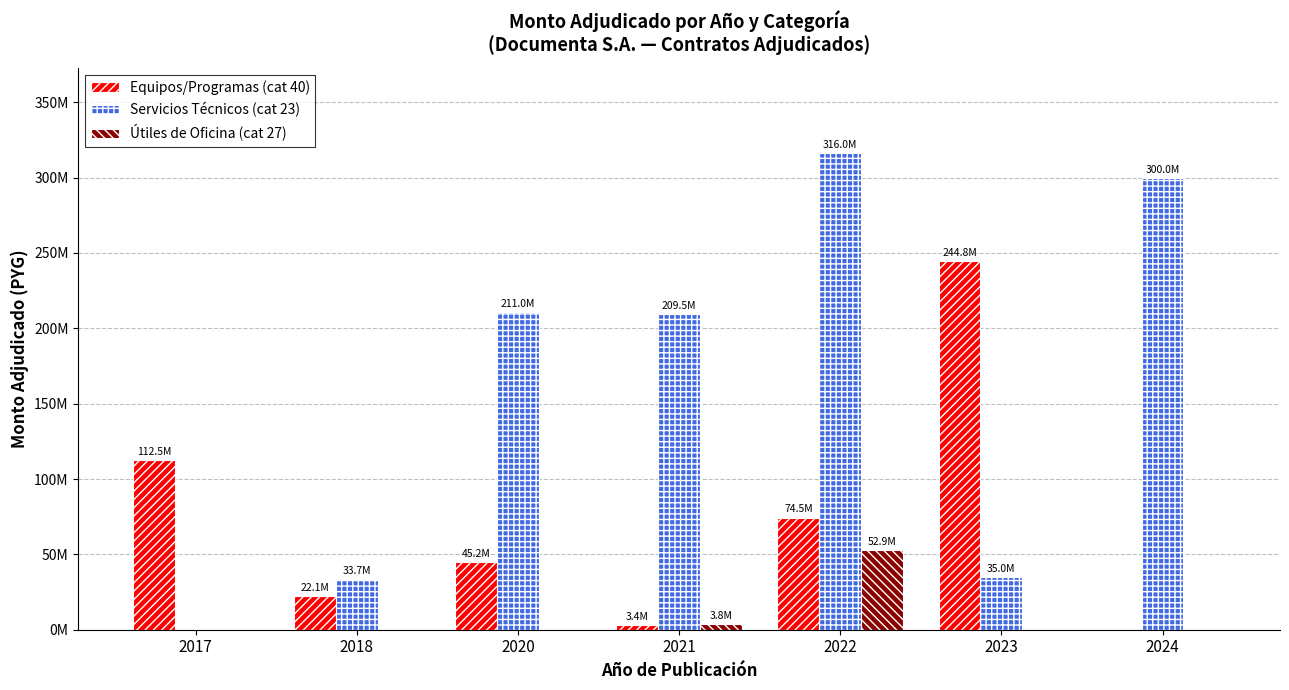

Between 2021 and 2022, which series saw the biggest shift?

Servicios Técnicos (cat 23)